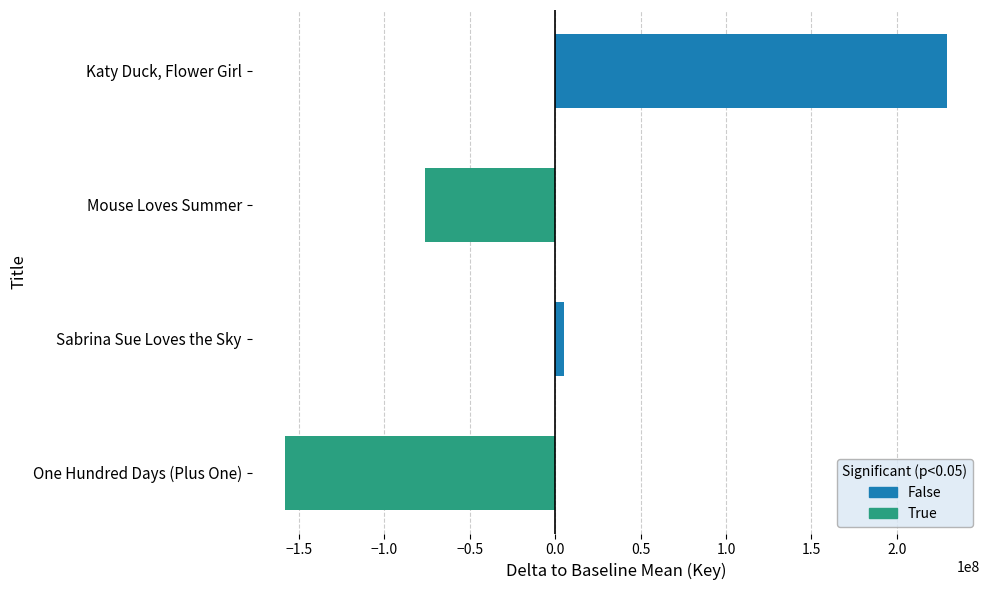

How many values are below zero?

2